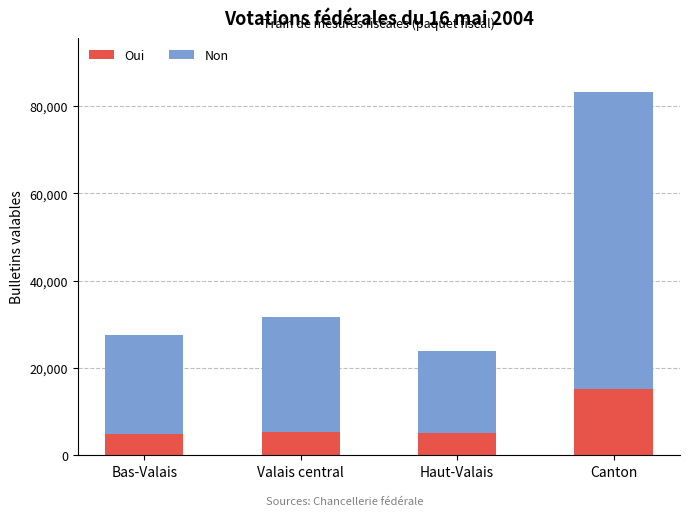

What is the total value across all series at Valais central?

31718